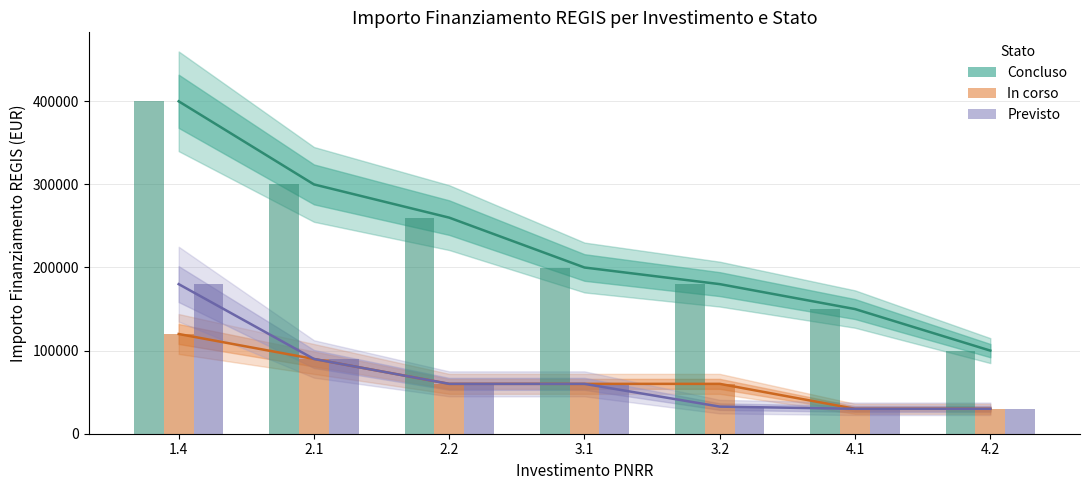

How many bars are there in total?

21